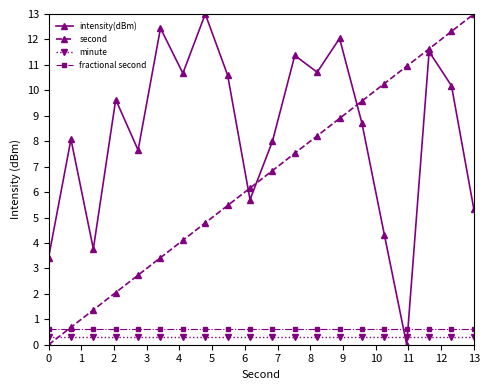

Is this an area chart (filled region under the line)?

No